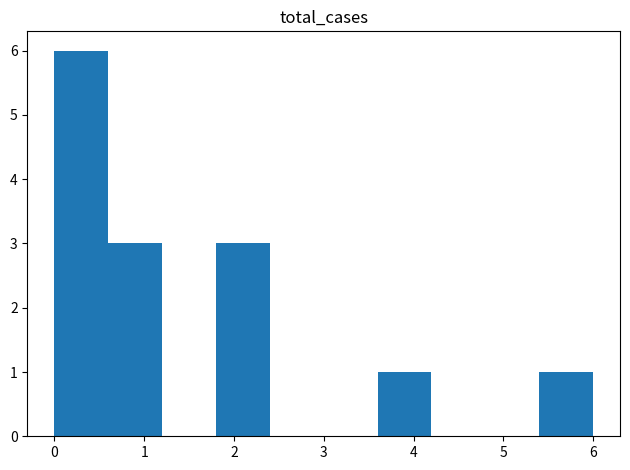

How tall is the bar that spans 3.6 to 4.2 on the x-axis? The values are not printed on the chart, so give them approximately, as read against the axis.

1